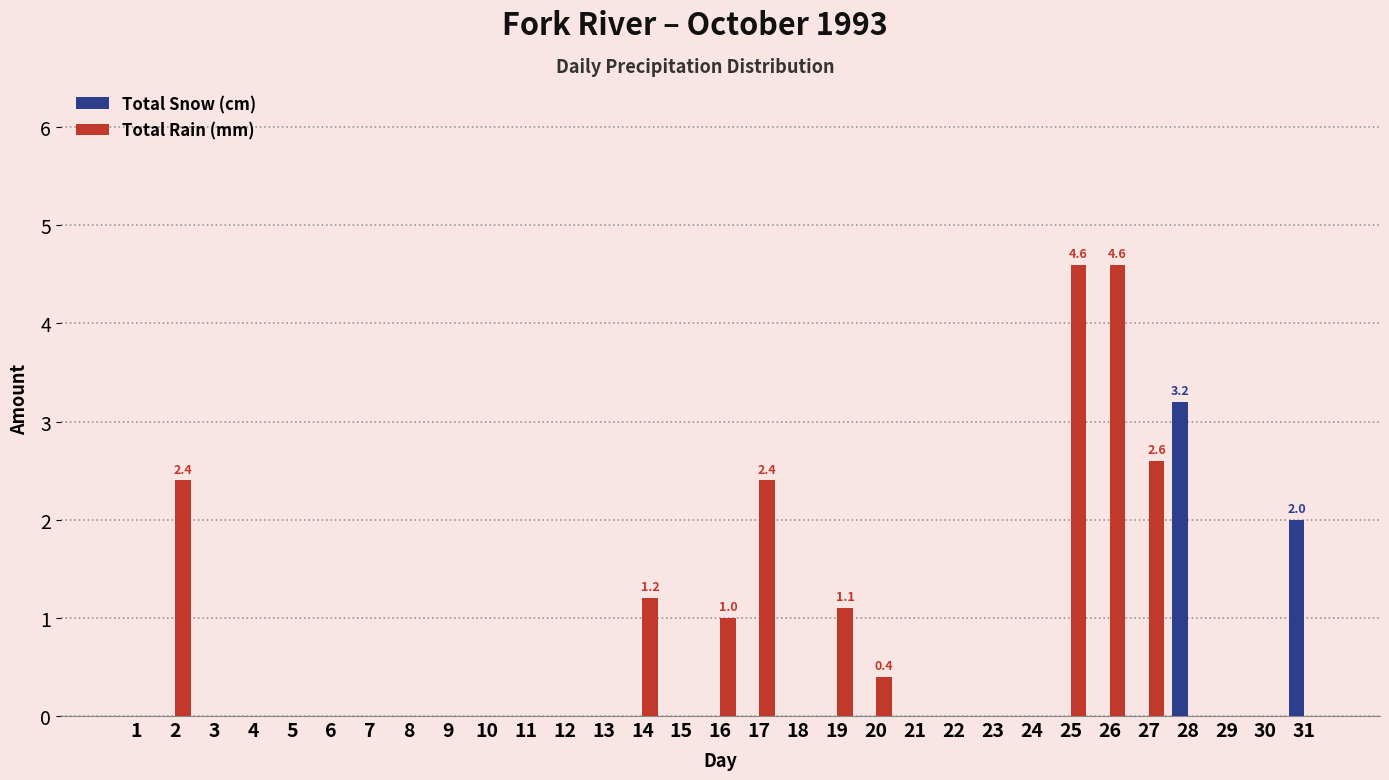

Which series has the largest total across all categories?

Total Rain (mm)